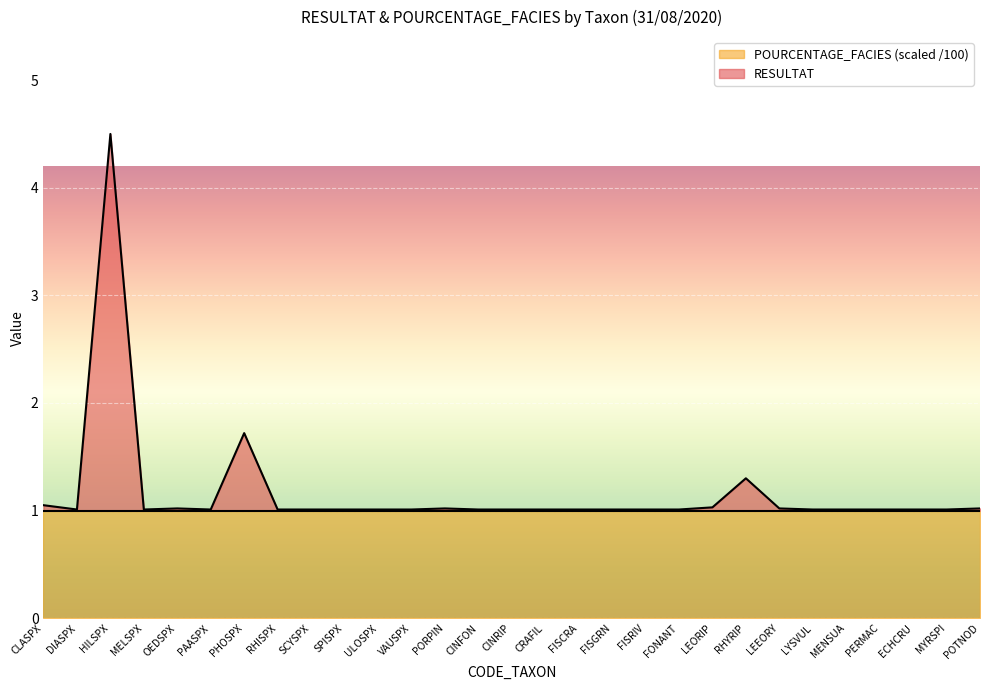

Reading left to right, what are all the values shown in this chart?

CLASPX=1.1	DIASPX=1.0	HILSPX=4.5	MELSPX=1.0	OEDSPX=1.0	PAASPX=1.0	PHOSPX=1.7	RHISPX=1.0	SCYSPX=1.0	SPISPX=1.0	ULOSPX=1.0	VAUSPX=1.0	PORPIN=1.0	CINFON=1.0	CINRIP=1.0	CRAFIL=1.0	FISCRA=1.0	FISGRN=1.0	FISRIV=1.0	FONANT=1.0	LEORIP=1.0	RHYRIP=1.3	LEEORY=1.0	LYSVUL=1.0	MENSUA=1.0	PERMAC=1.0	ECHCRU=1.0	MYRSPI=1.0	POTNOD=1.0